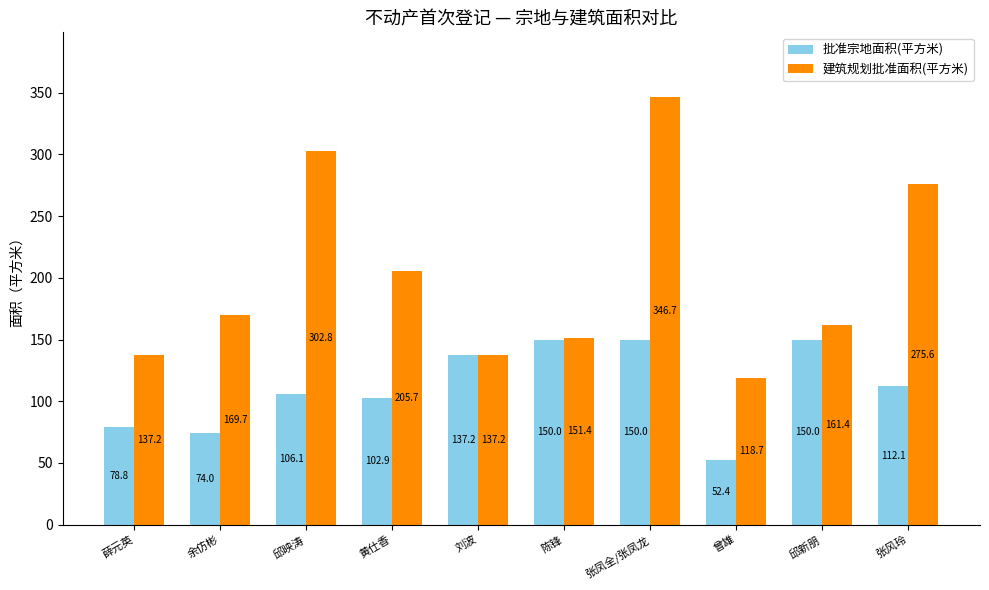

What is the total value across all series at 刘波?

274.5